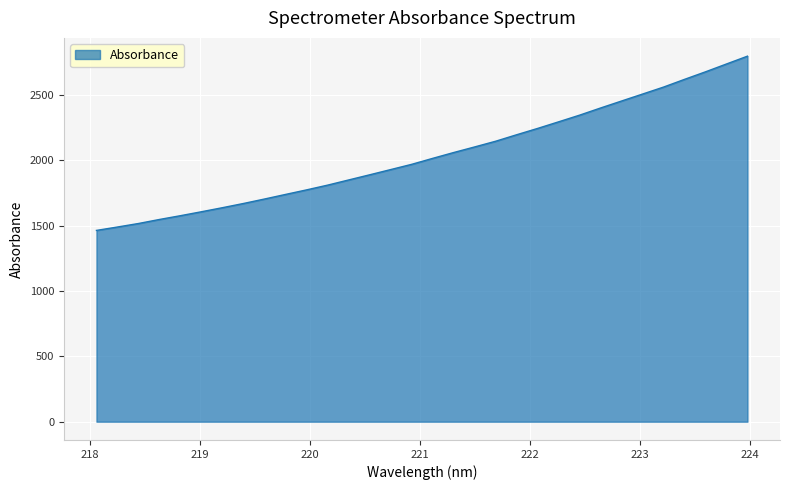

What is the difference between the maximum and minimum values?

1332.2